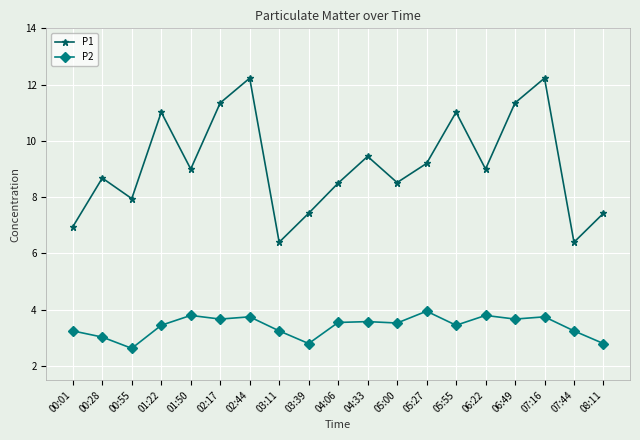

What is the sum of all P1 values?

174.1